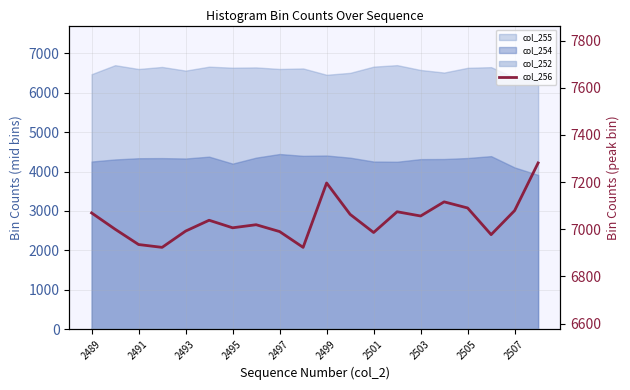

Reading left to right, extract all data points from this chart.

7069	7000	6935	6923	6992	7038	7006	7019	6990	6923	7196	7063	6986	7074	7056	7116	7090	6977	7079	7281